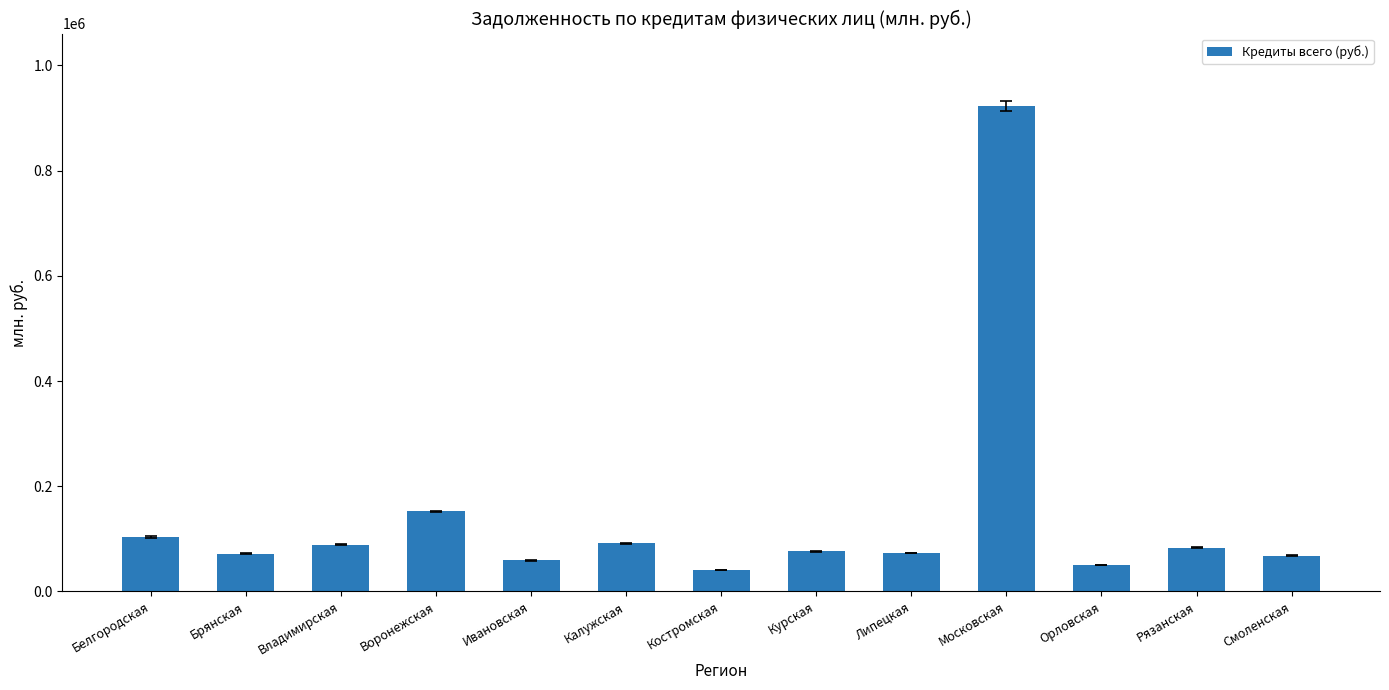

What is the label of the 9th bar from the right?

Ивановская